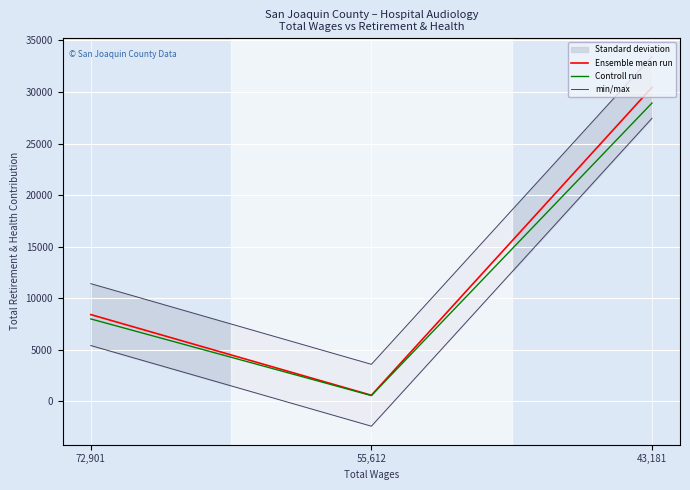

The value of Controll run at 72,901 is 7999.0. True or false?

True